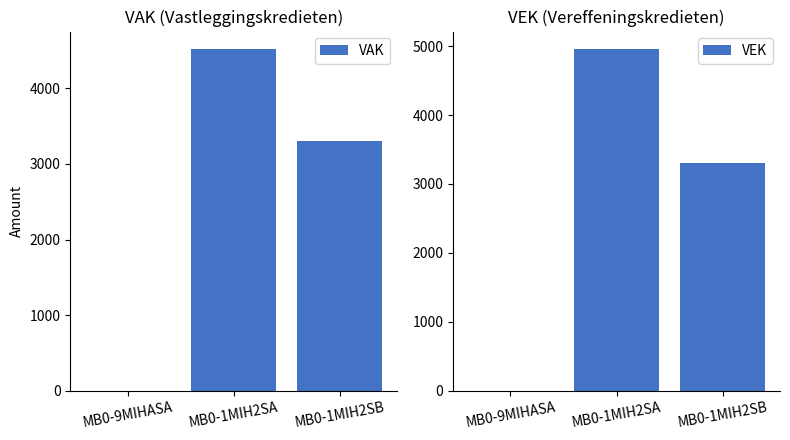

What is the sum of the VAK values at MB0-9MIHASA and MB0-1MIH2SA?

4526